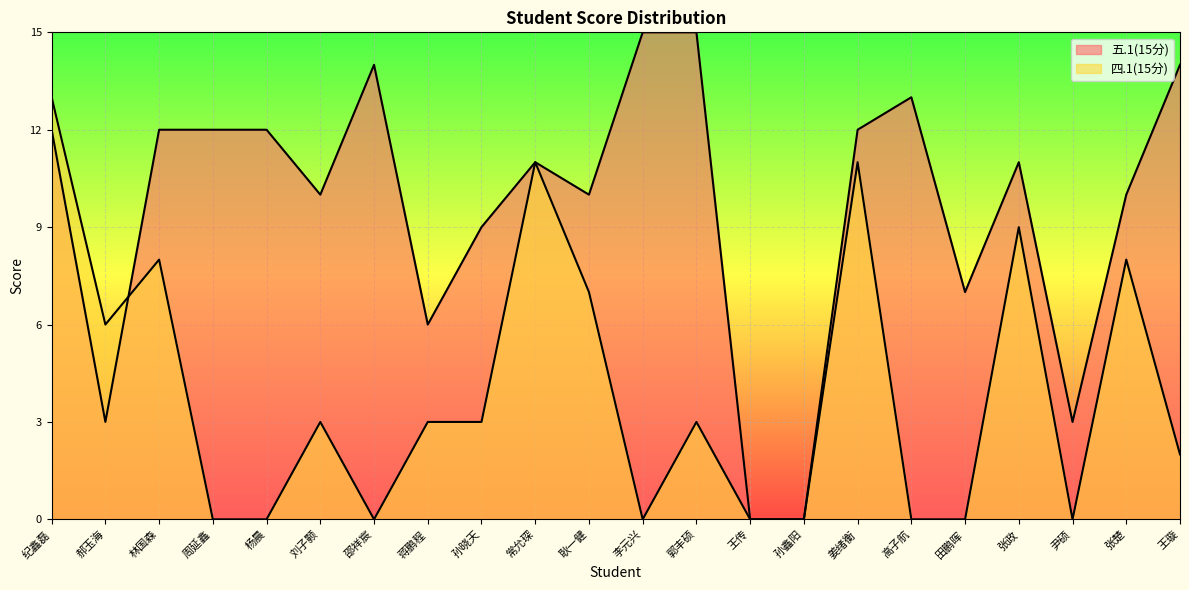

Which label corresponds to the smallest value in the chart?

王传